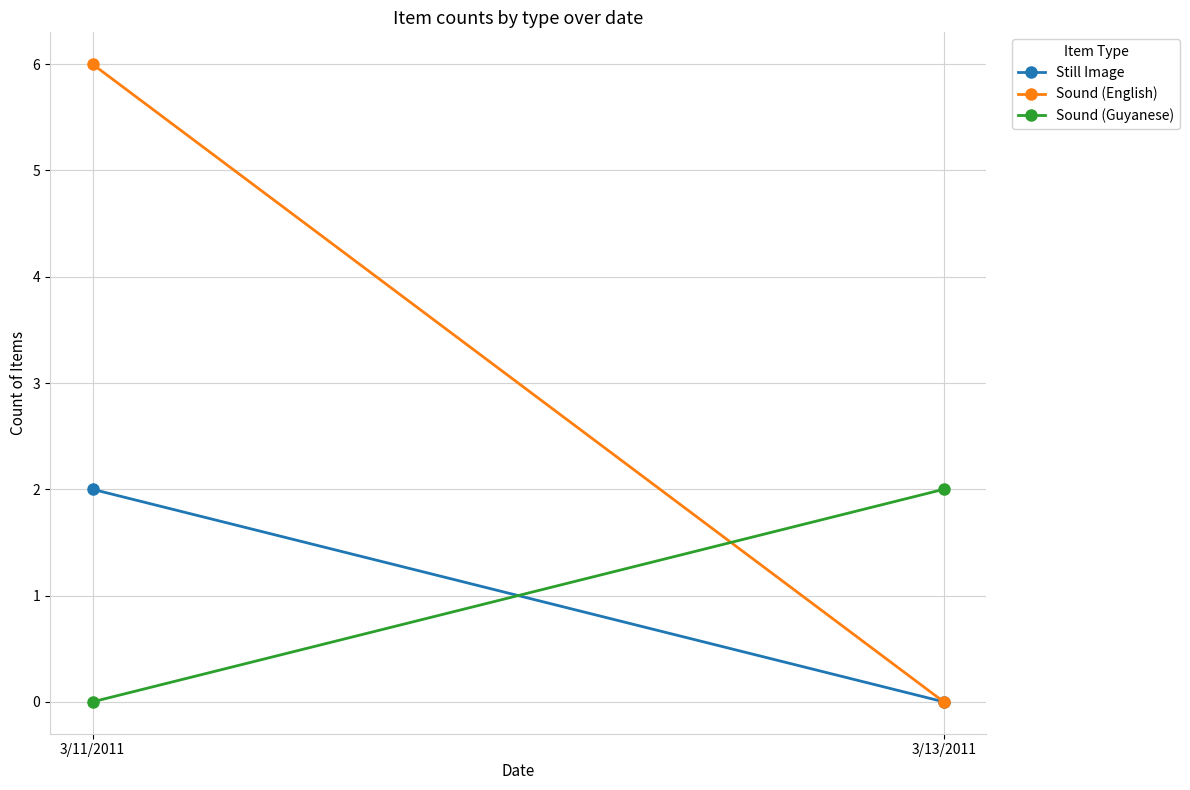

Which series has the widest spread of values?

Sound (English)